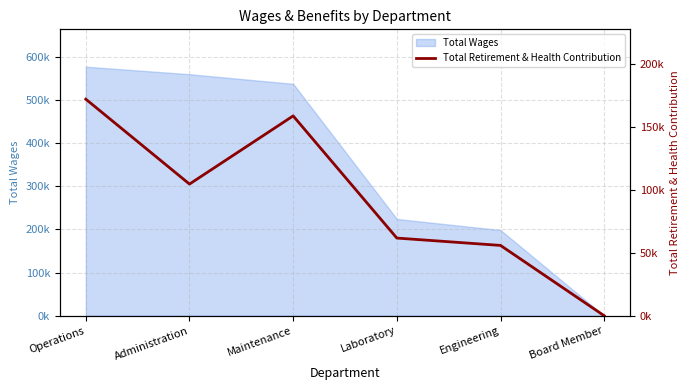

True or false: there are more than 0 points higher than both neighbors.

True